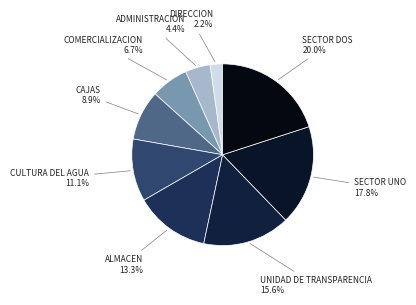

Which has a higher value, CAJAS or CULTURA DEL AGUA?

CULTURA DEL AGUA